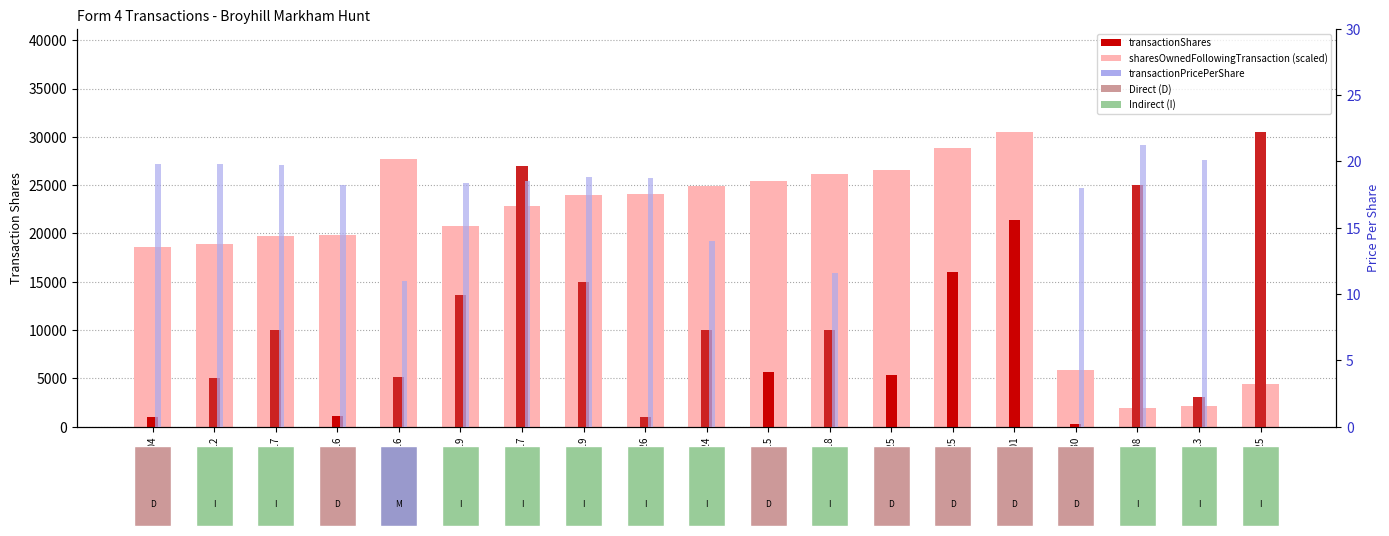

Rank the series by their maximum value, from highest to lowest.

sharesOwnedFollowingTransaction (scaled), transactionShares, transactionPricePerShare